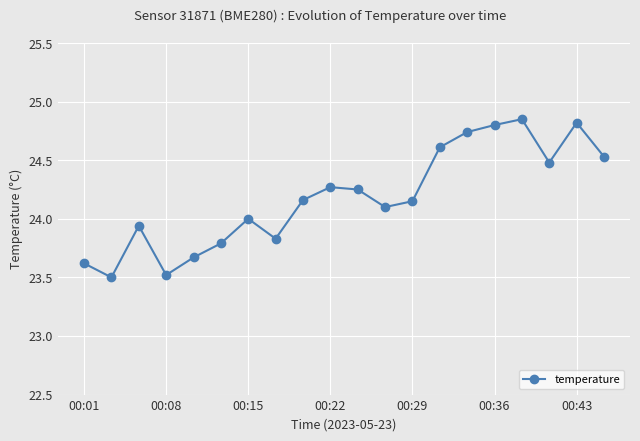

What is the difference between the second highest and minimum values?

1.3